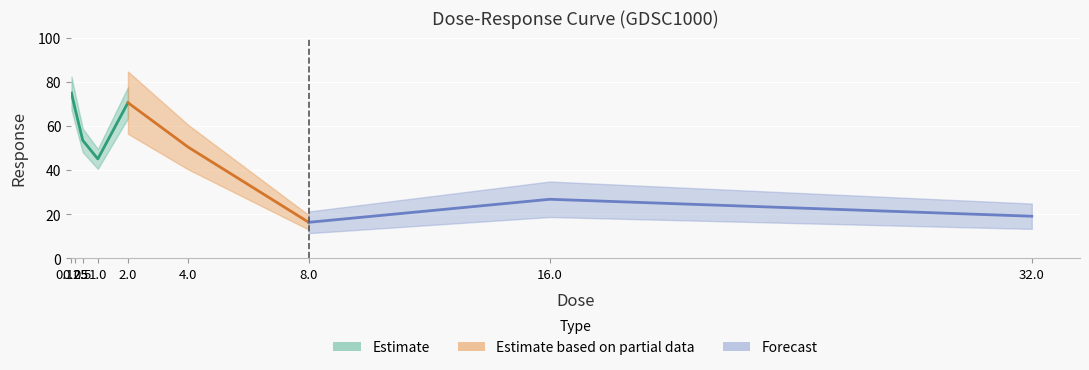

Reading right to left, list all the values displayed in this chart.

32.0=19.1	16.0=26.8	8.0=16.4	4.0=50.4	2.0=70.6	1.0=45.1	0.5=53.5	0.25=67.5	0.125=74.9